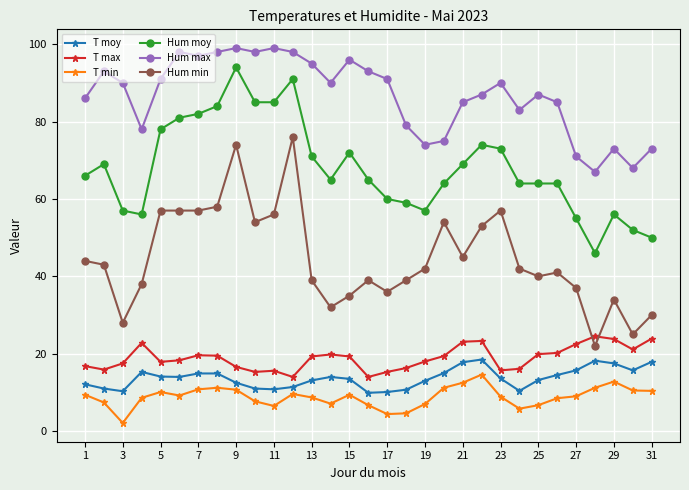

How many categories are shown in the chart?

31